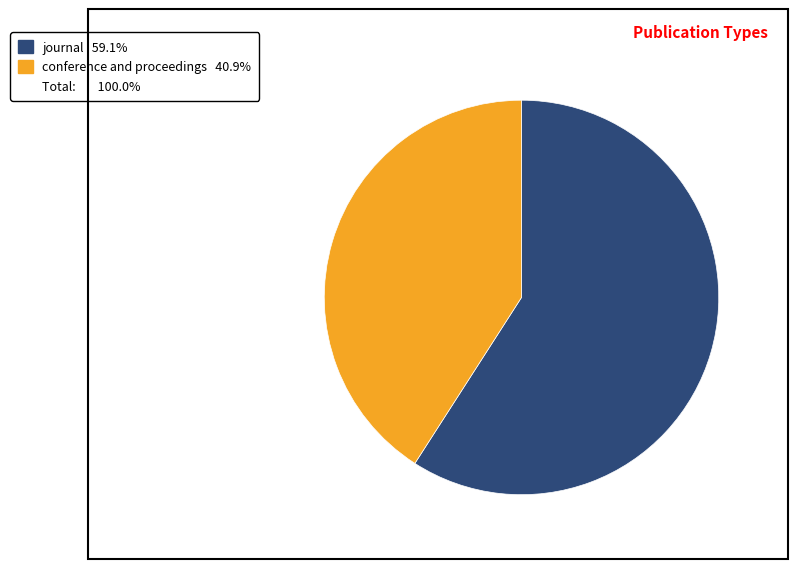

Does any single category account for the majority?

Yes